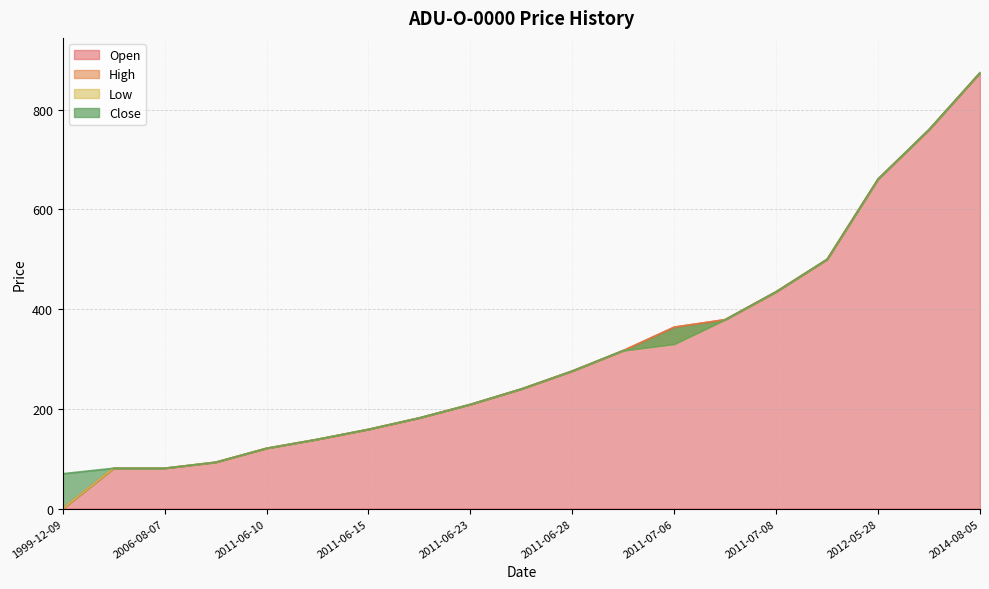

Does the chart have visible grid lines?

Yes